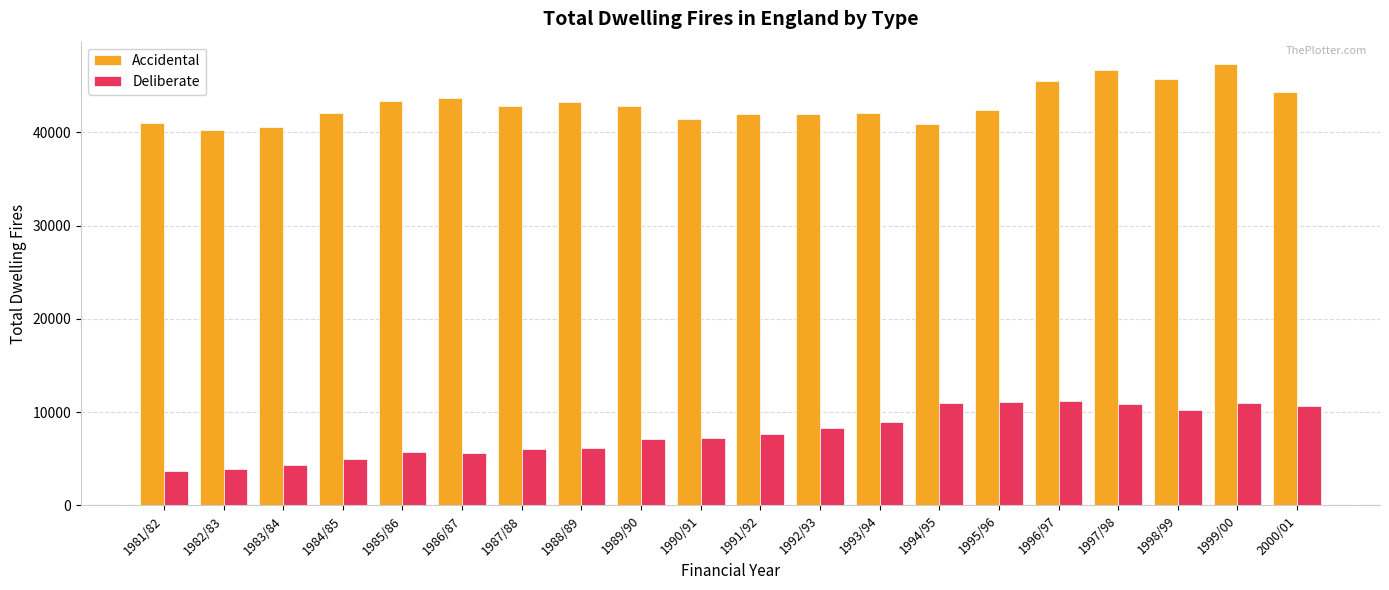

What is the sum of all Accidental values?

859817